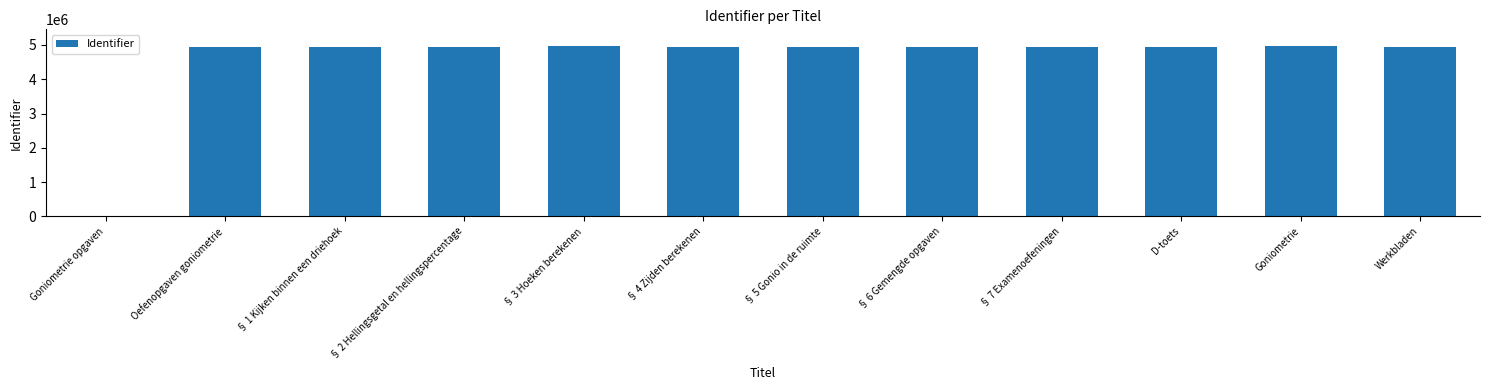

What is the sum of all values?

54502669